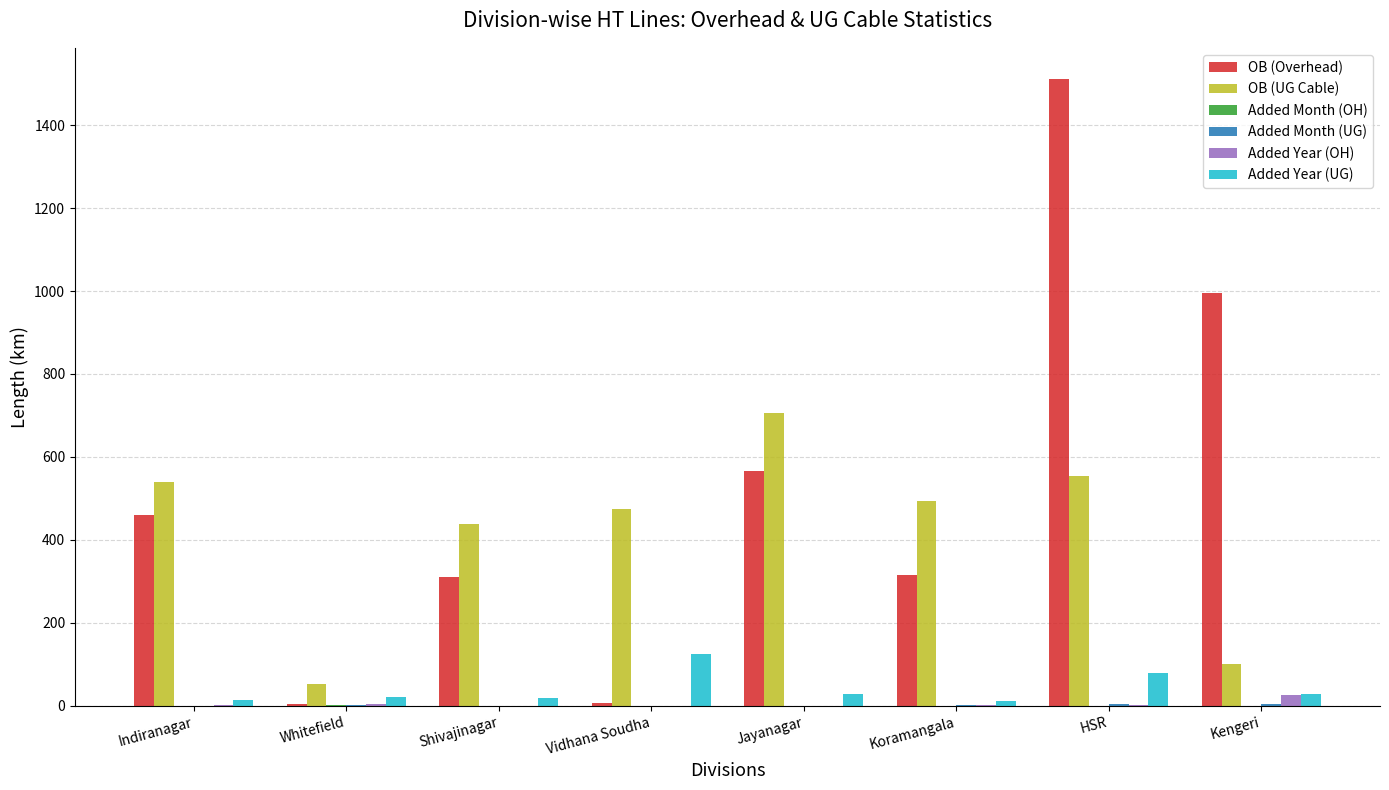

True or false: OB (Overhead) has a value of 722.4 at Indiranagar.

False